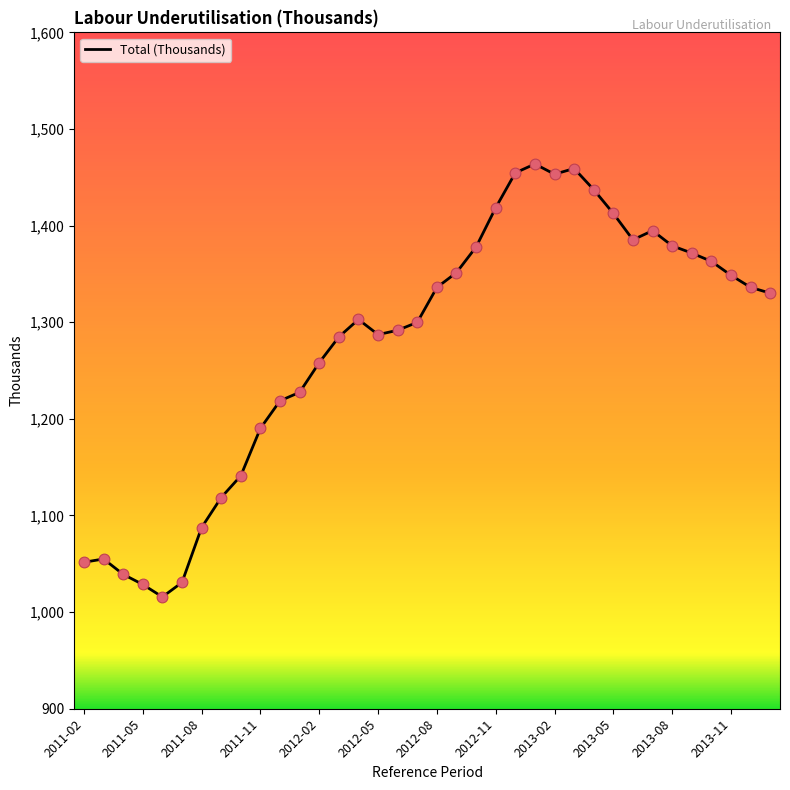

What is the difference between the maximum and minimum values?

448.1